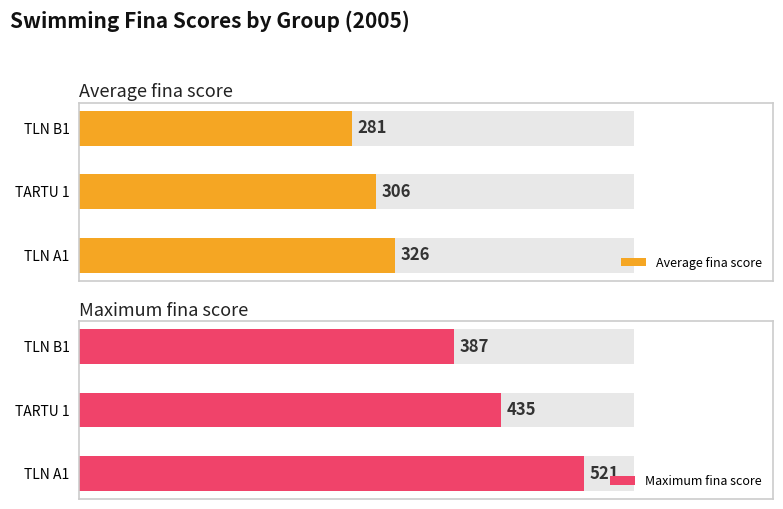

What value does the Maximum fina score series have at TARTU 1?

435.0